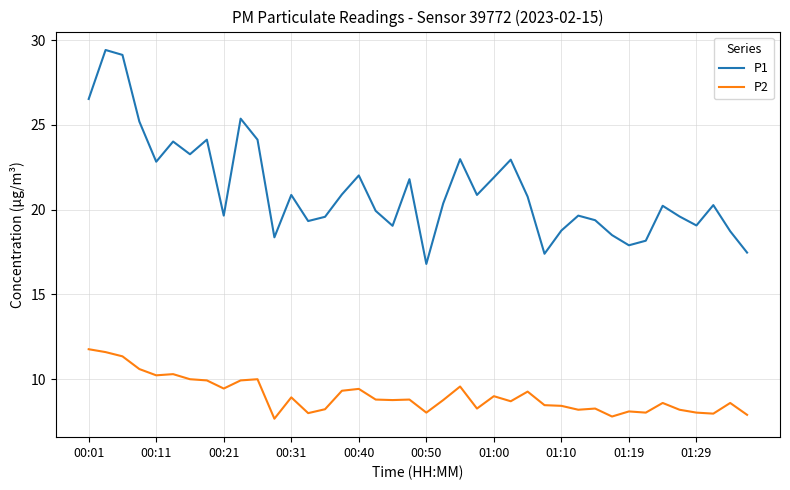

Which series has the widest spread of values?

P1